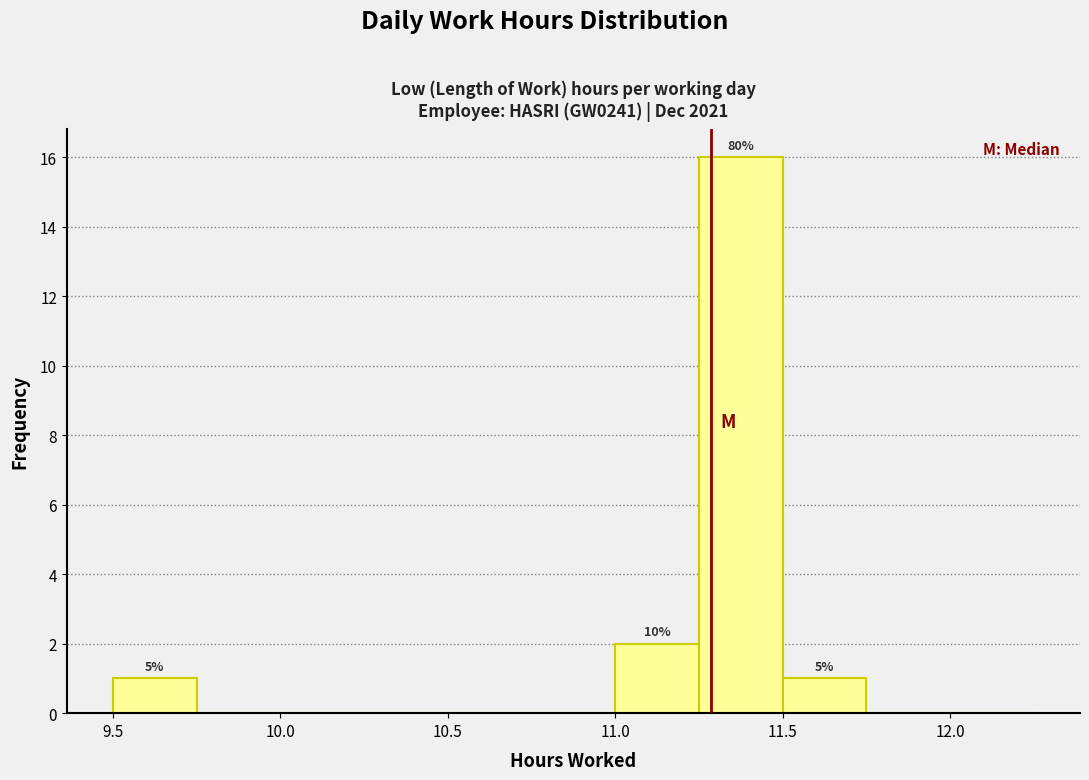

Which range on the x-axis has the tallest bar?

11.25 to 11.50